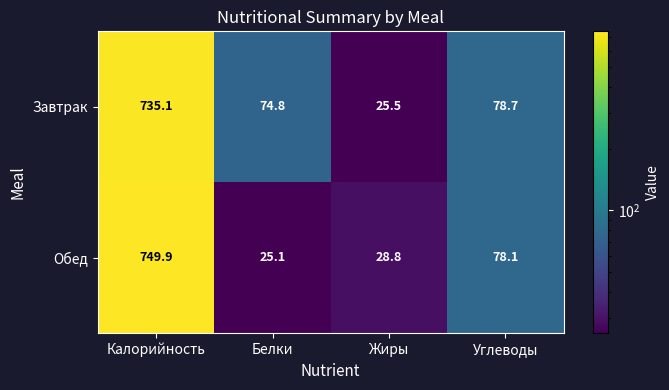

At which category is the sum across all series the highest?

Калорийность